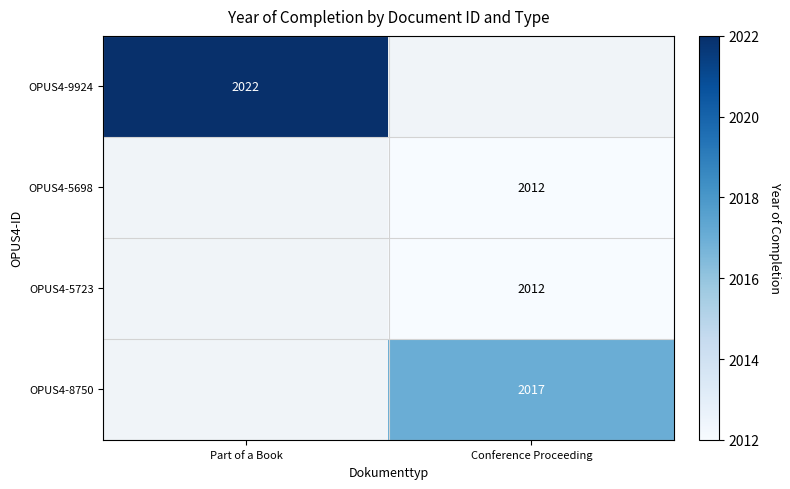

True or false: OPUS4-5698 has a value of 3041 at Conference Proceeding.

False